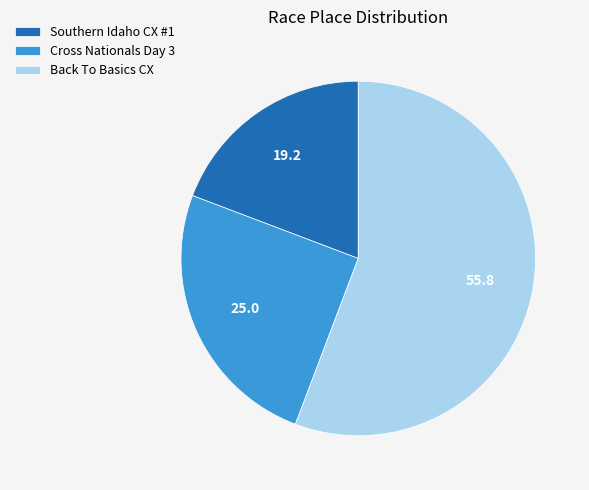

Count the number of slices in the pie.

3